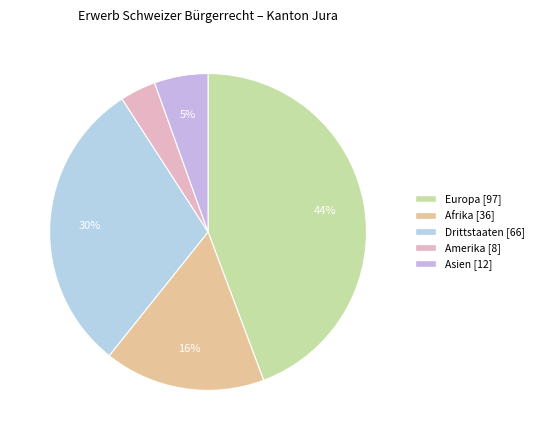

Which category has the biggest portion of the pie?

Europa